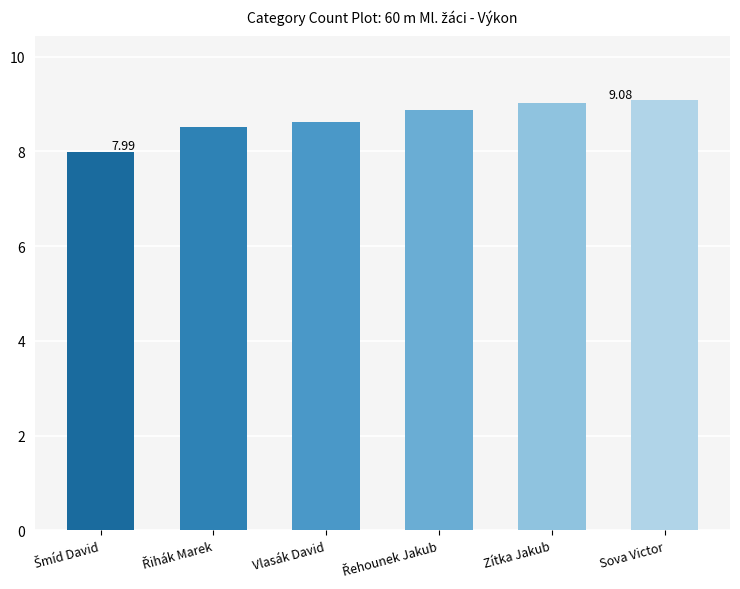

What is the change in value from Vlasák David to Zítka Jakub?

+0.4